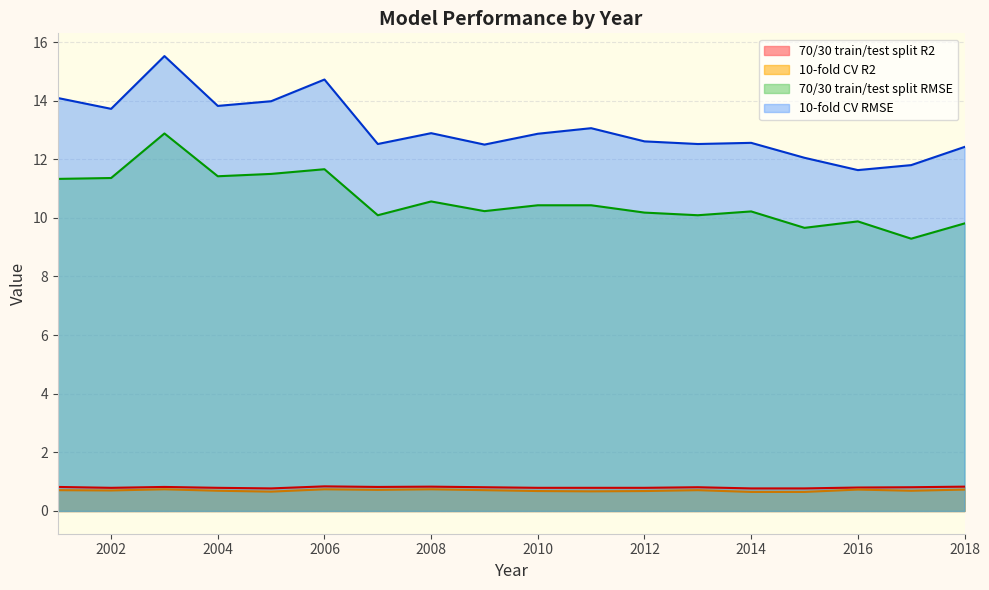

What is the sum of the 10-fold CV R2 values at 2005 and 2006?

1.4